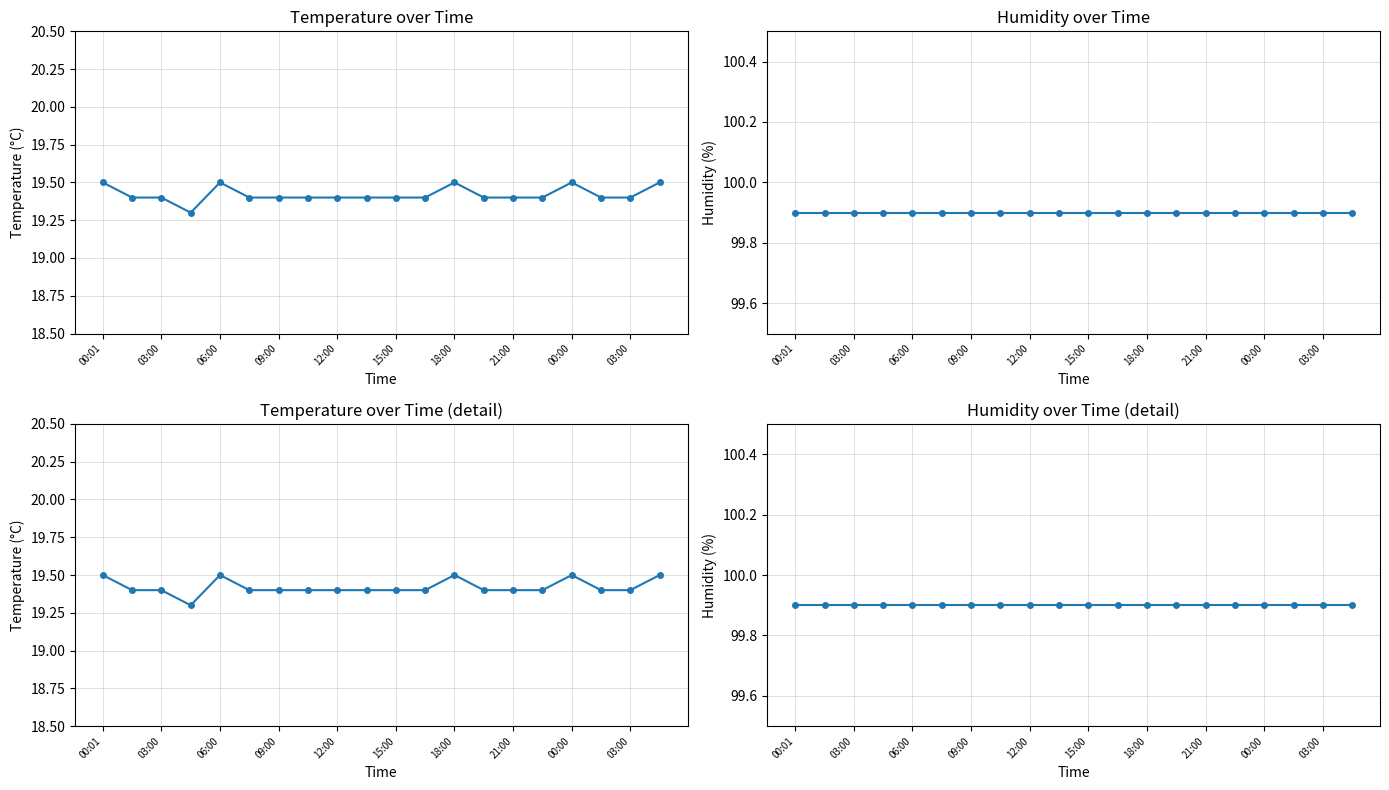

How many lines are shown in the chart?

2